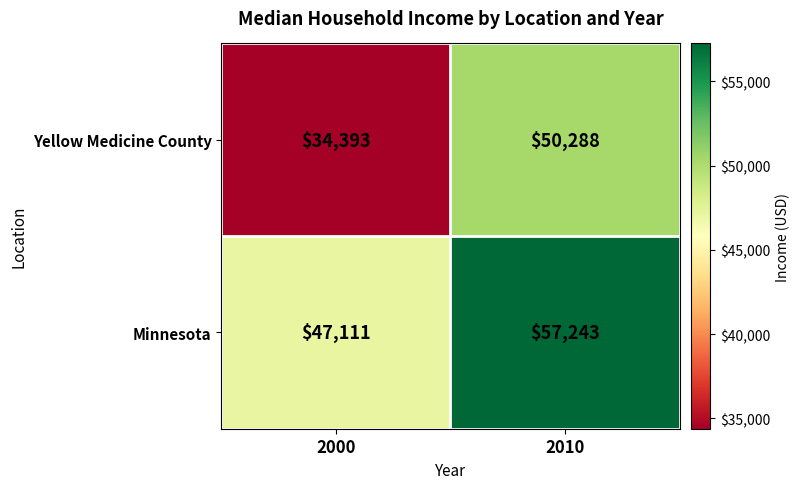

What is the total value across all series at 2010?

107531